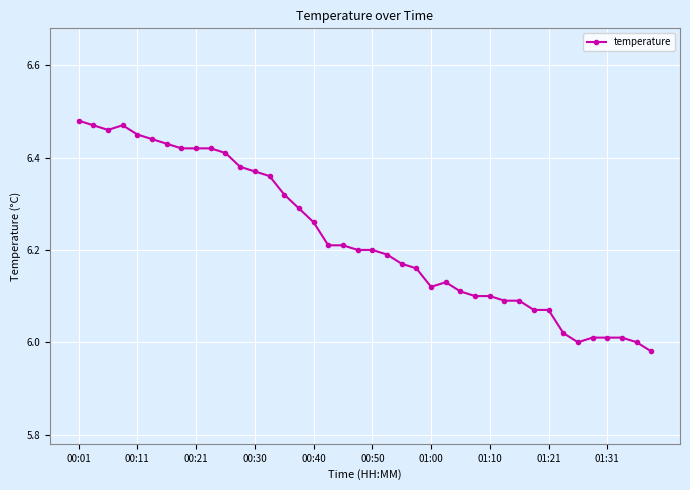

True or false: the data has more than 0 interior local peaks.

True